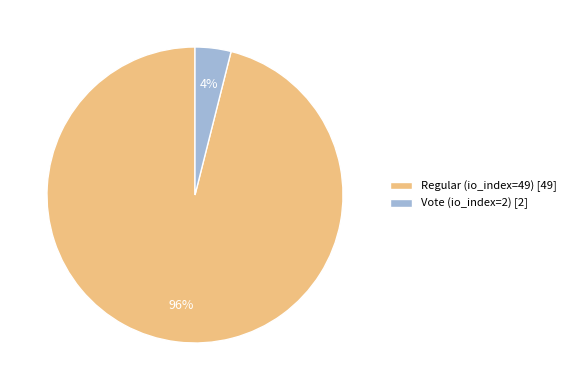

What percentage is the Vote (io_index=2) slice, to the nearest percent?

4%